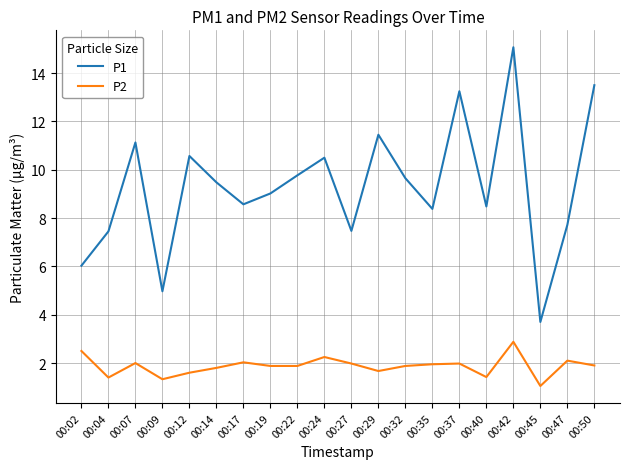

At which category does the chart reach its peak across all series?

00:42